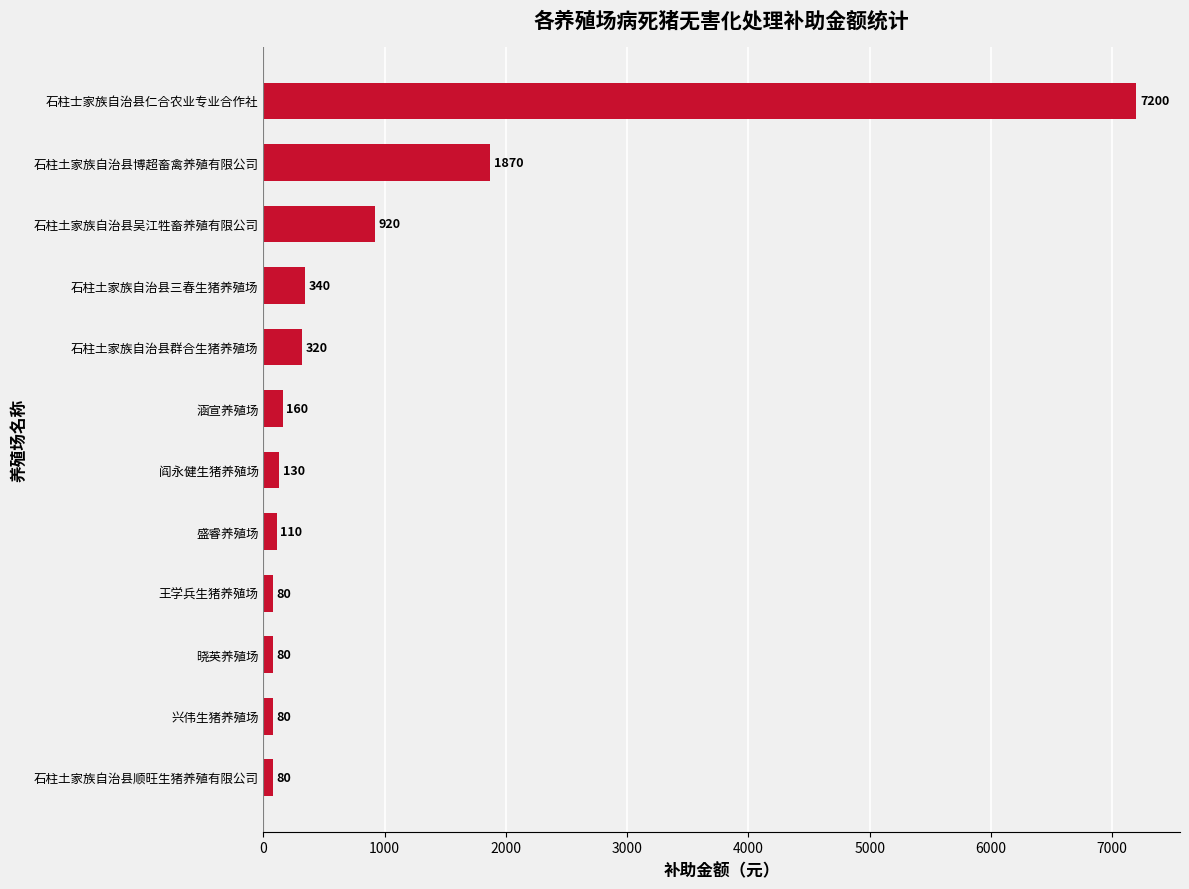

True or false: the data shows 340 at 石柱土家族自治县三春生猪养殖场.

True